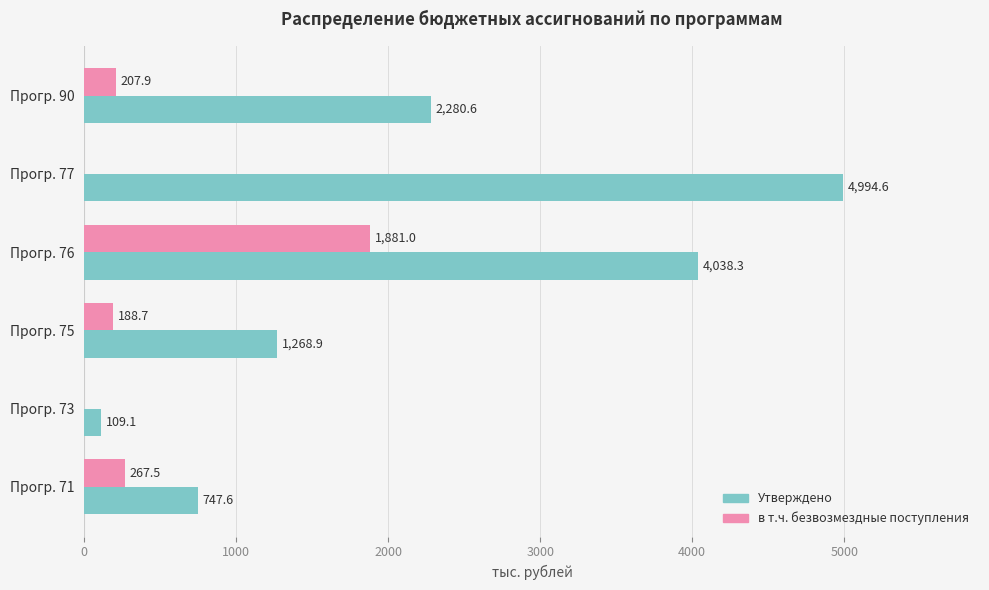

Between Прогр. 71 and Прогр. 73, which series saw the biggest shift?

Утверждено